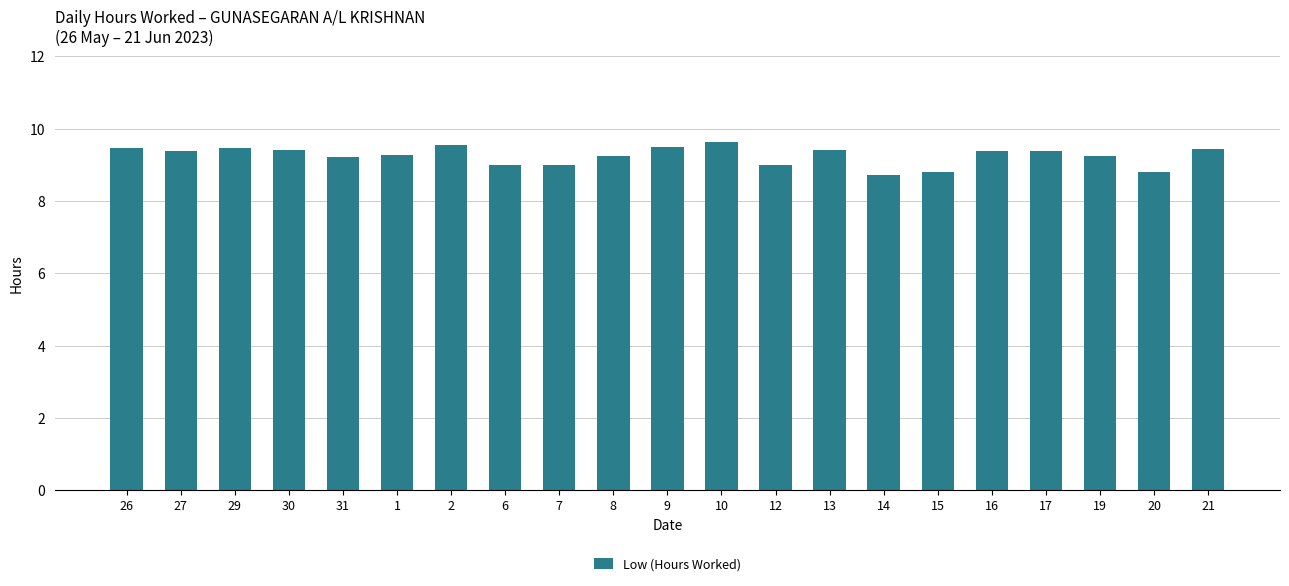

What is the sum of all values?

194.3